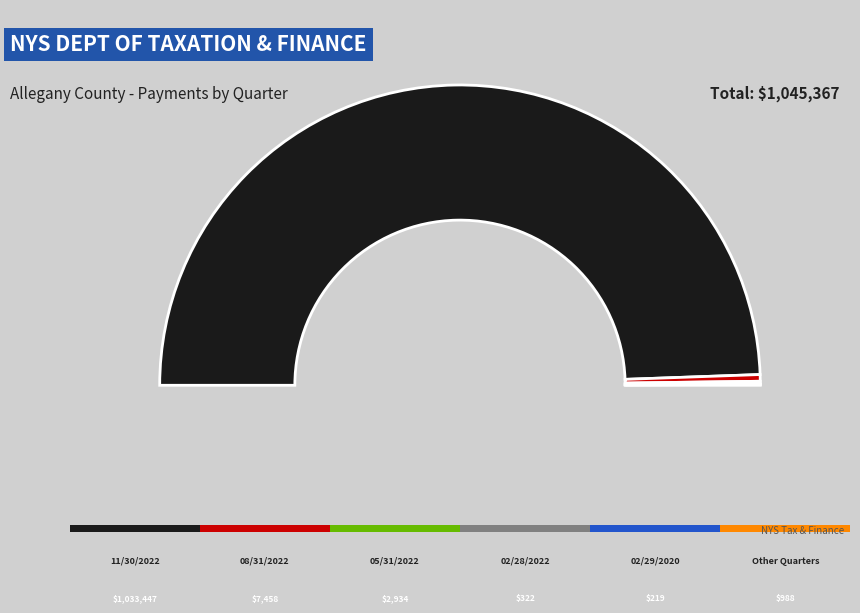

Which category has the biggest portion of the pie?

11/30/2022